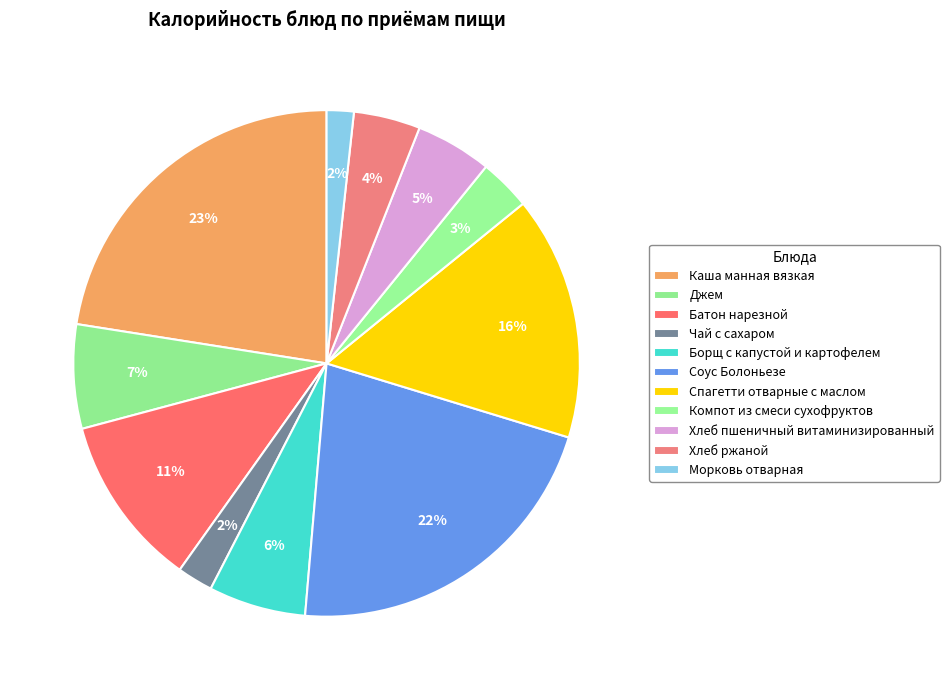

True or false: Чай с сахаром accounts for 2% of the total.

True